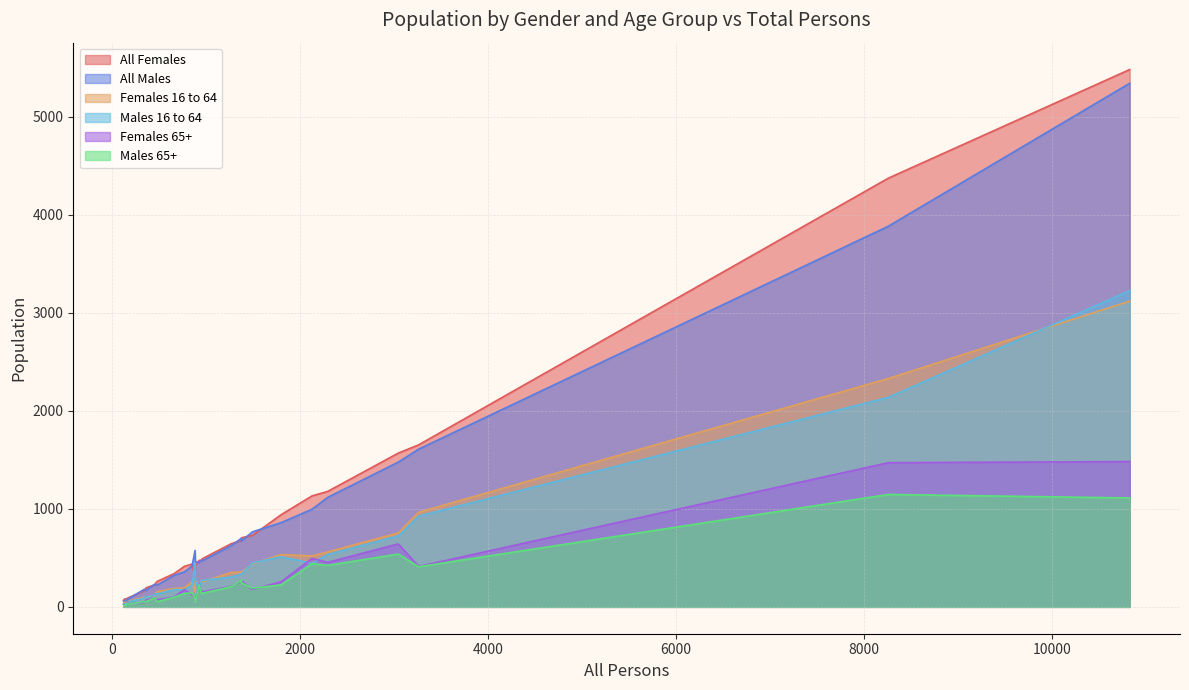

How many data points in All Males are less than 458?

15